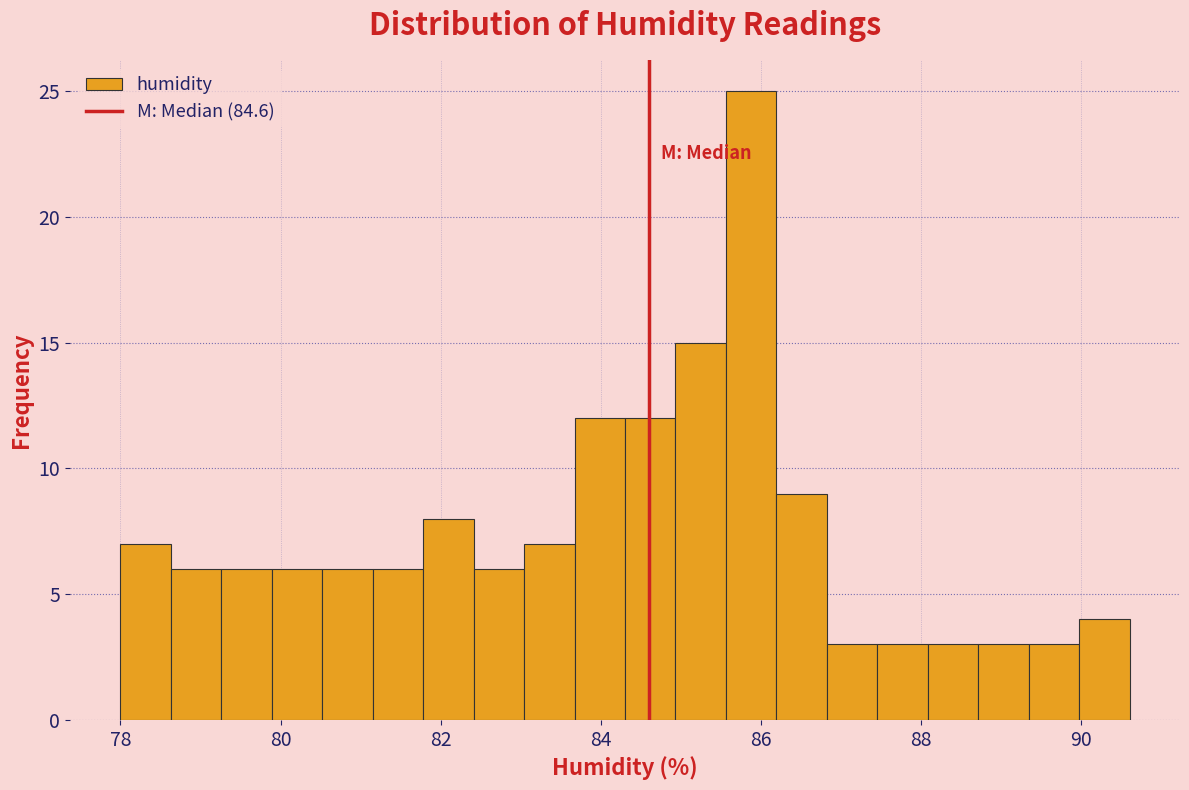

Around what value on the x-axis is the tallest bar? Give the approximate position of its centre, as read against the axis.

85.8